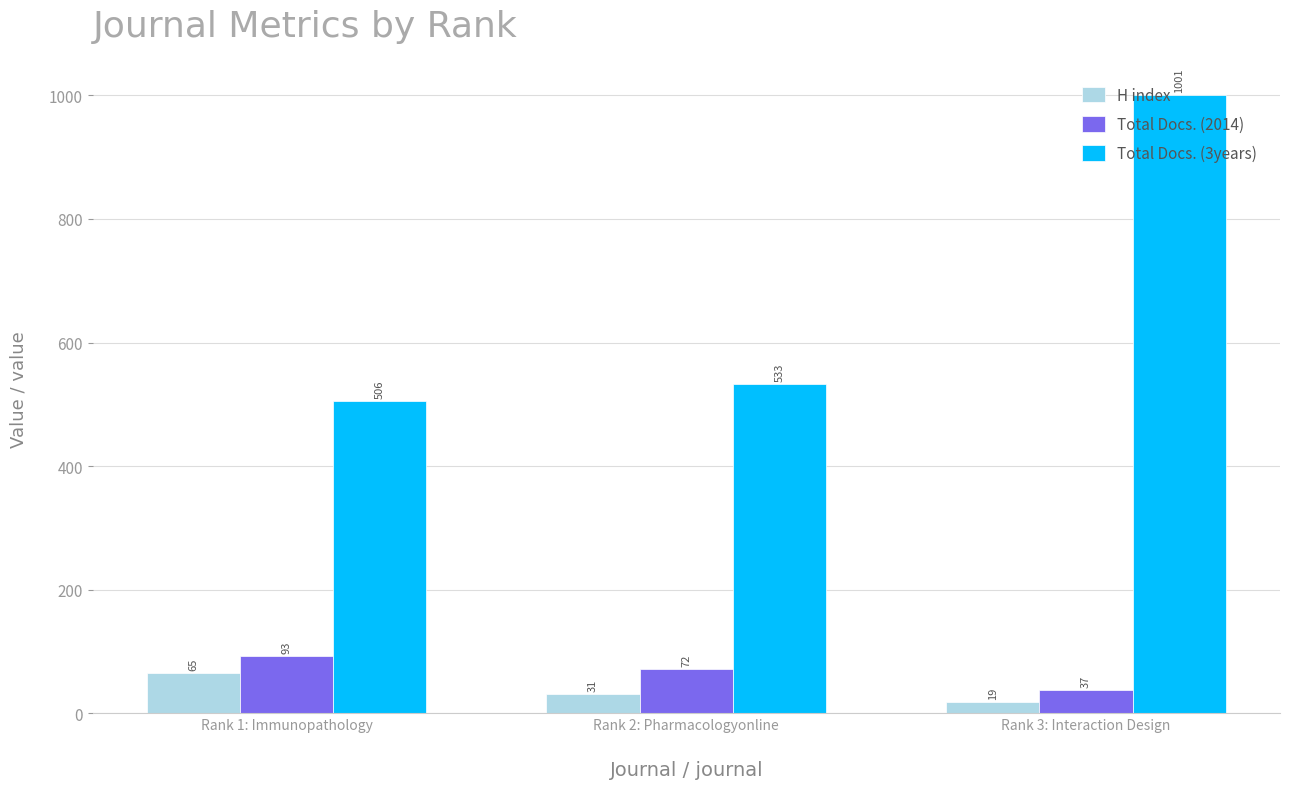

Which series has the largest range (max minus min)?

Total Docs. (3years)